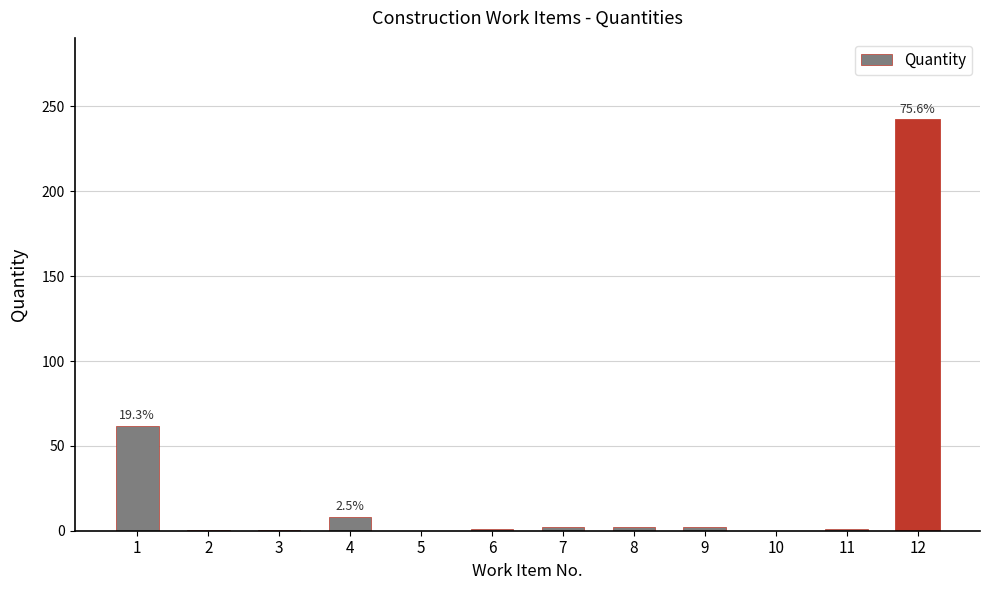

Does the chart contain stacked bars?

No